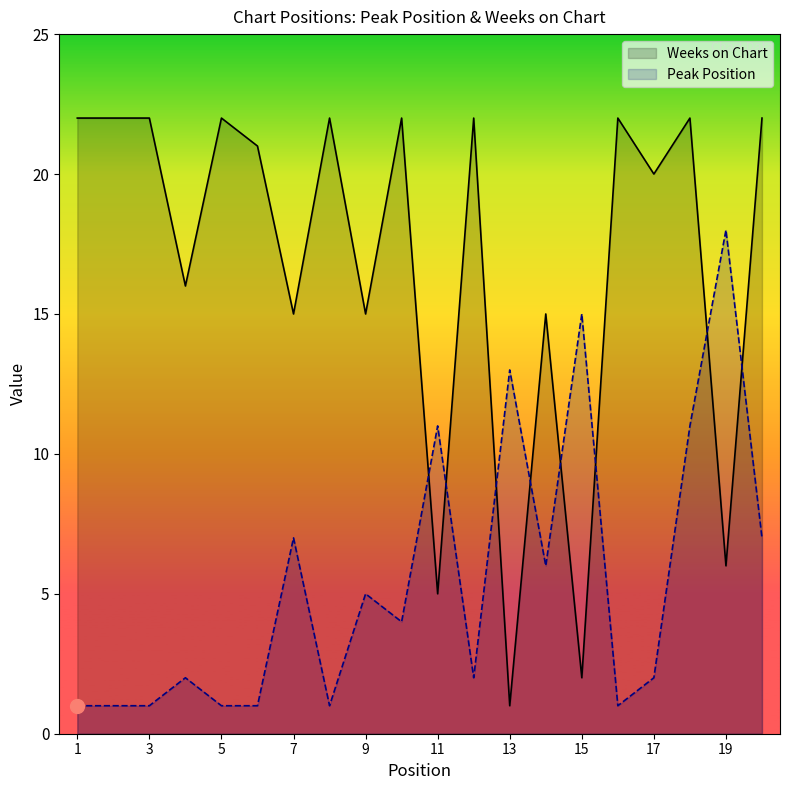

The value of Peak Position at 7 is 12. True or false?

False